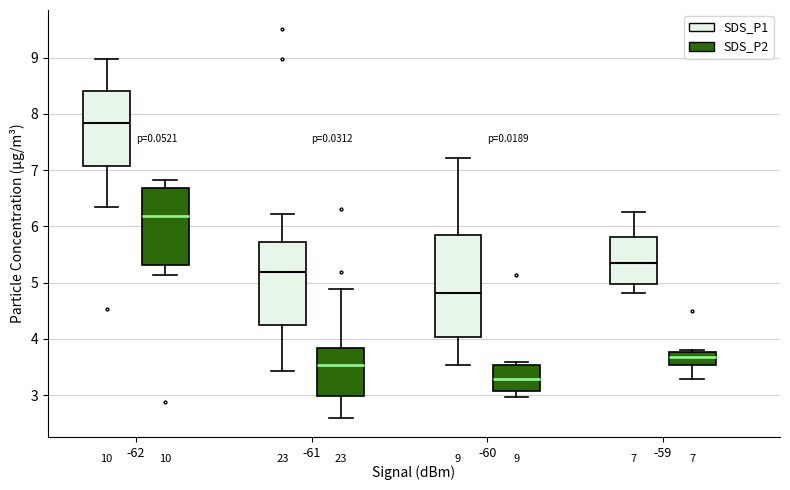

Which box is the tallest, from its lower edge to its upper edge?

-60 (SDS_P1)